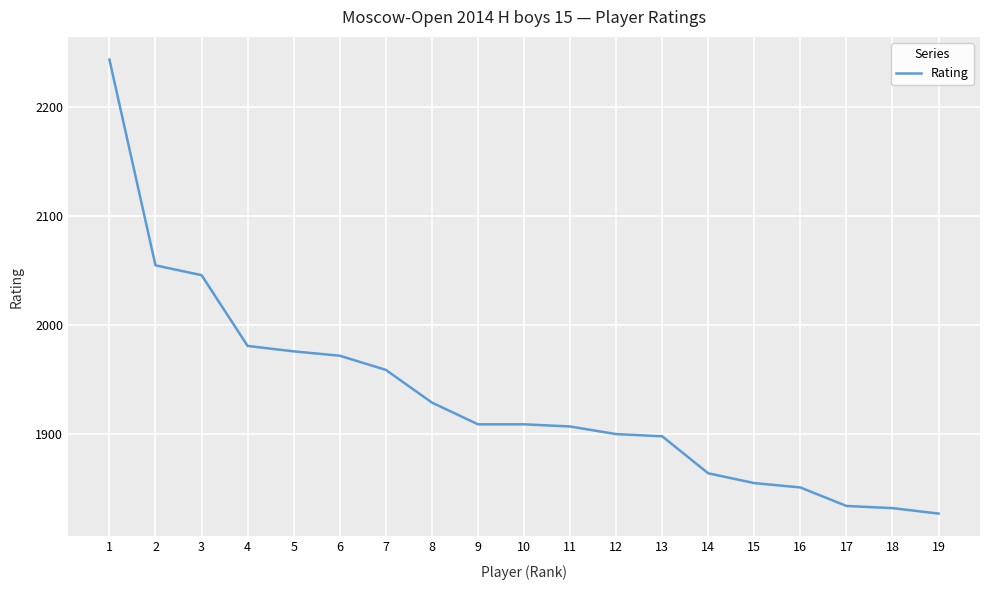

Approximately how many times larger is the value at 15 compared to 2?

0.9